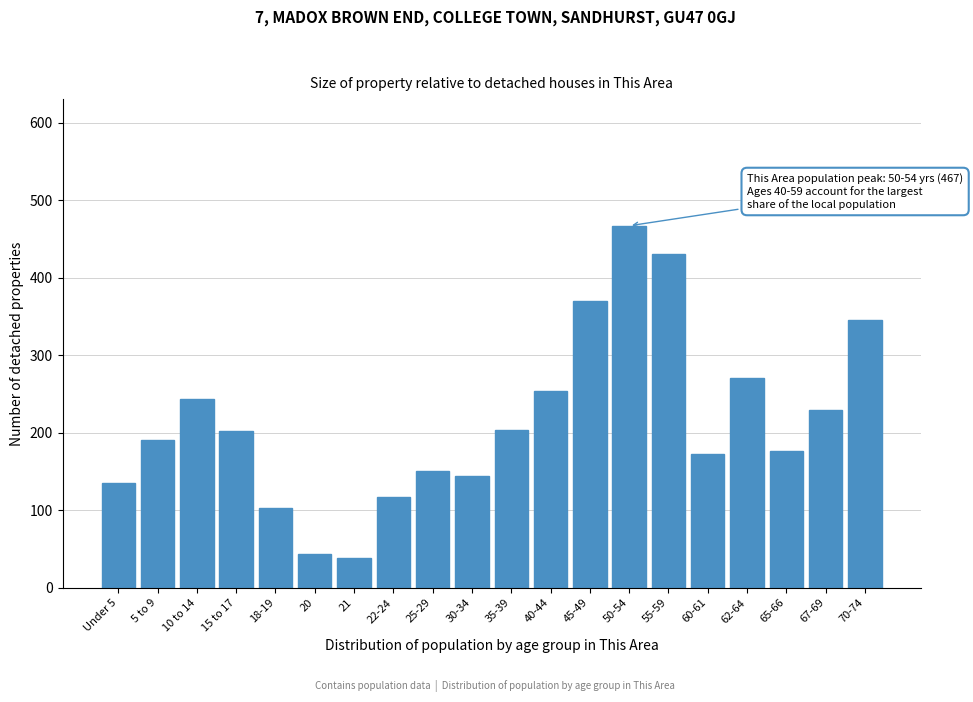

What is the difference between the maximum and minimum values?

429